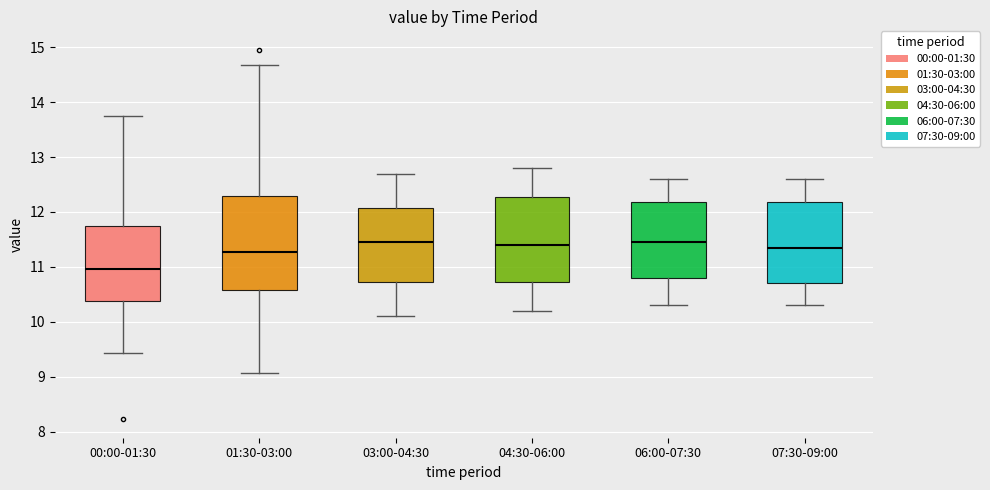

Which box is the tallest, from its lower edge to its upper edge?

01:30-03:00